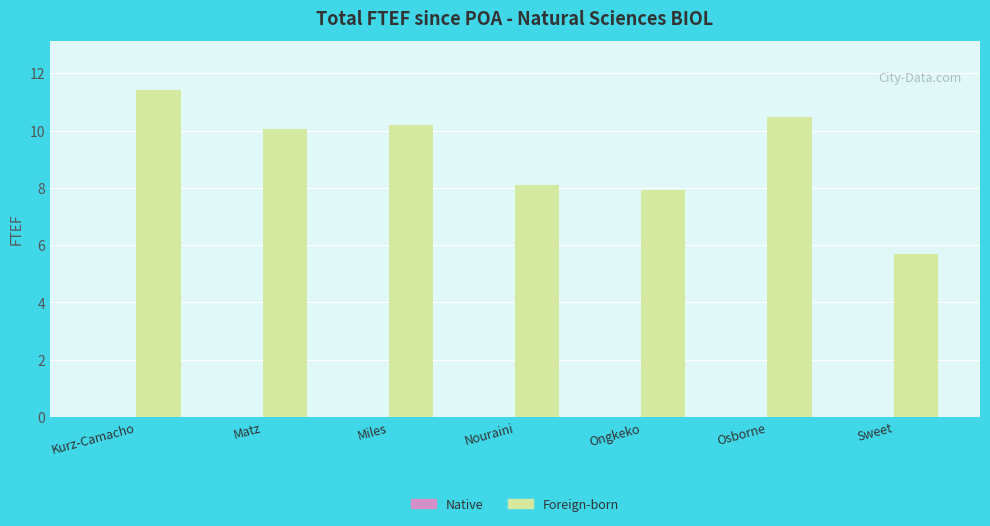

Count the number of data series in this chart.

1